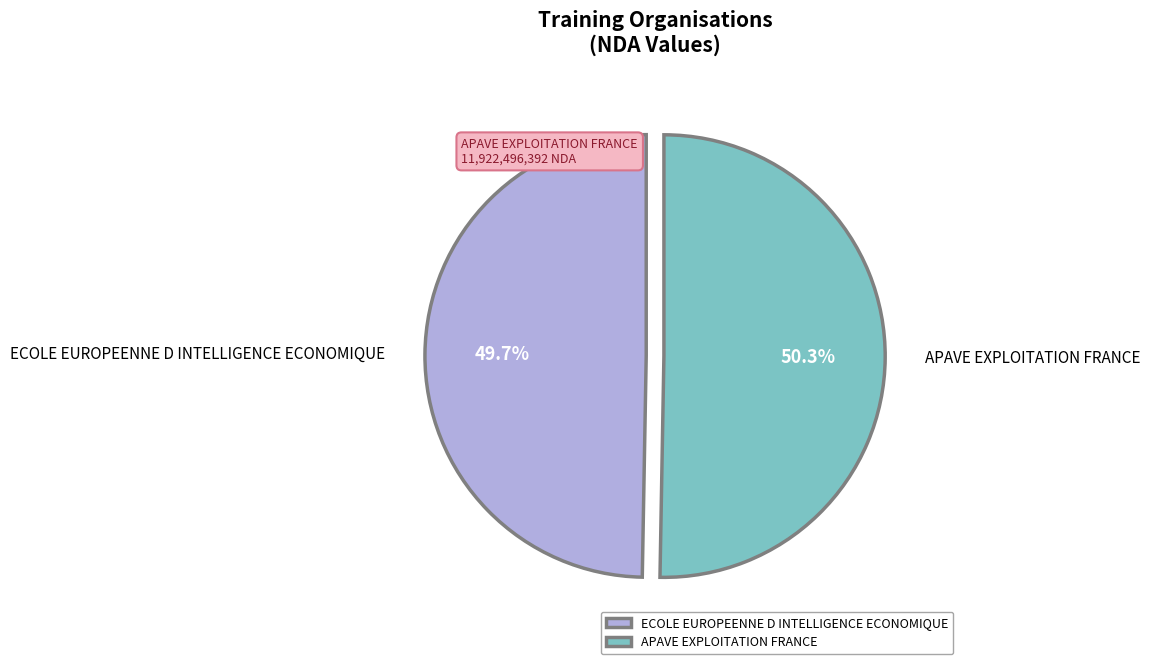

Which slice represents more than half of the pie?

APAVE EXPLOITATION FRANCE